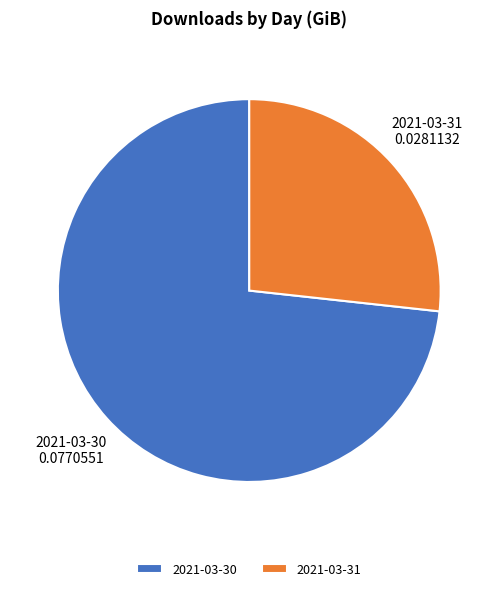

Is there any slice that represents more than half of the pie?

Yes